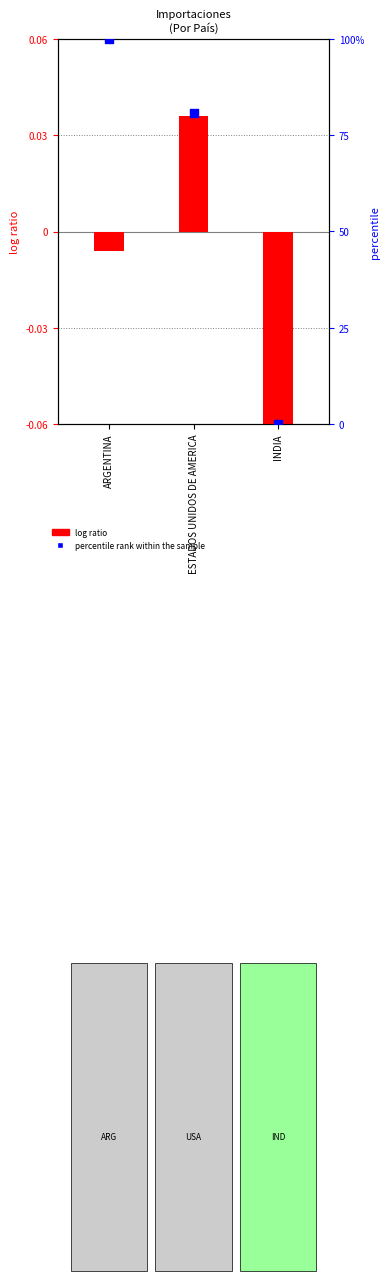

At how many categories does at least one series exceed 39?

2